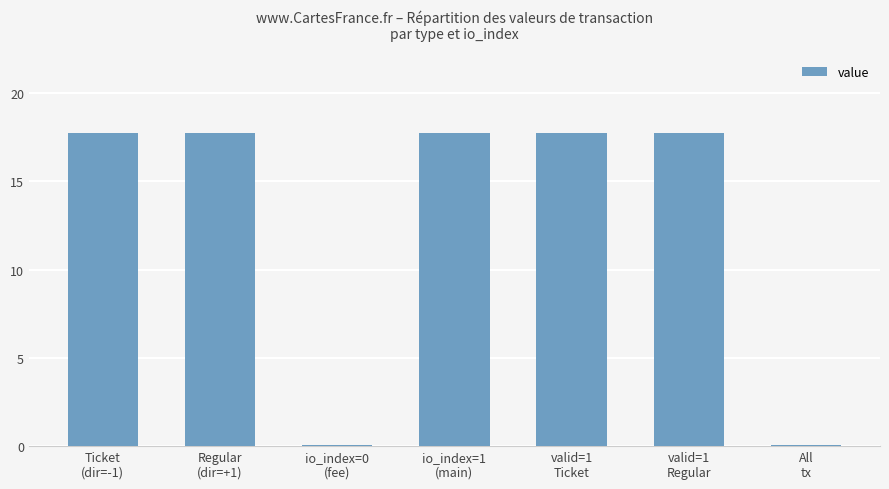

What is the average value?

12.7